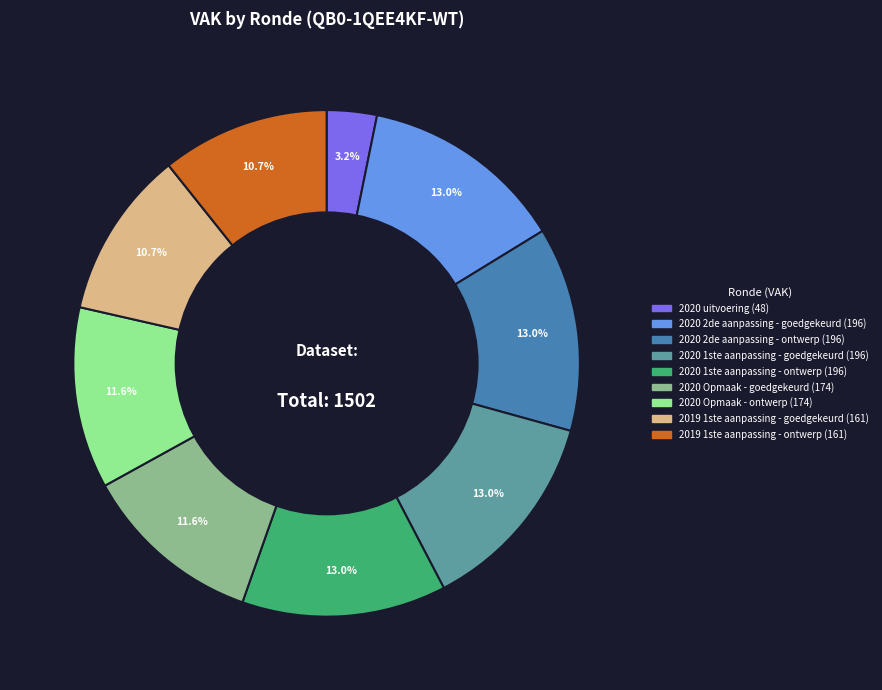

To the nearest percent, what percentage of the pie is 2020 Opmaak - ontwerp?

12%